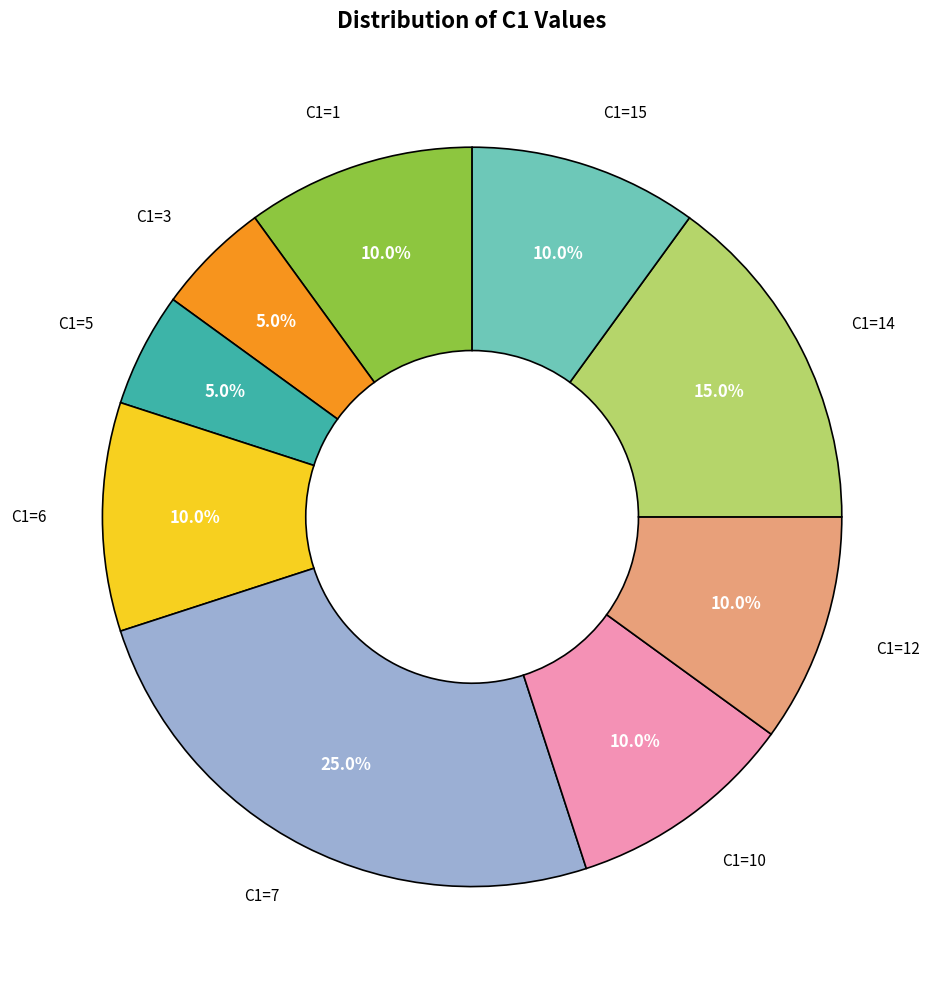

How many slices are in this pie chart?

9